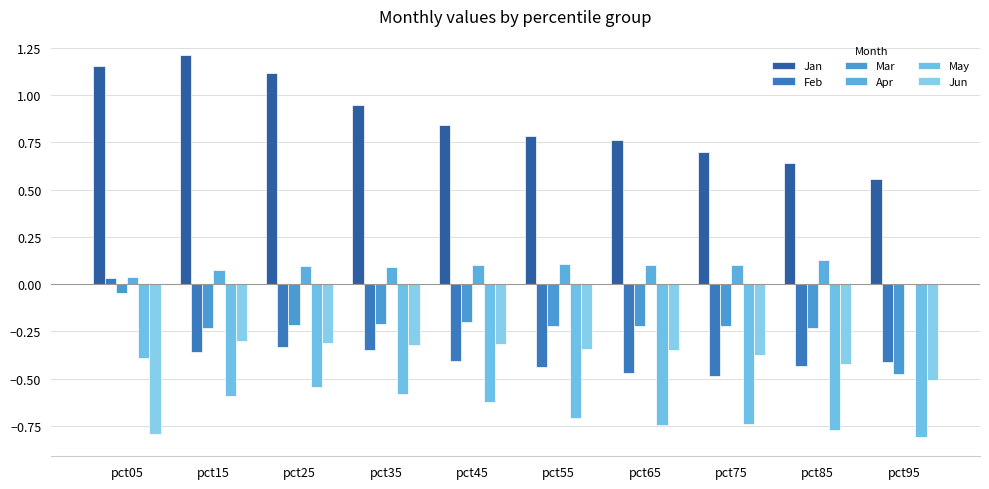

Are the bars horizontal?

No